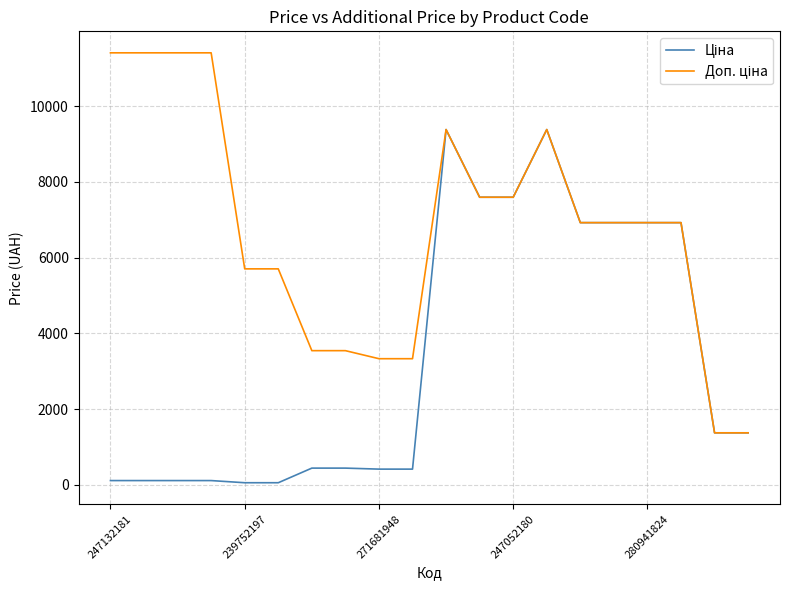

What is the average value of the Ціна series?

3335.2